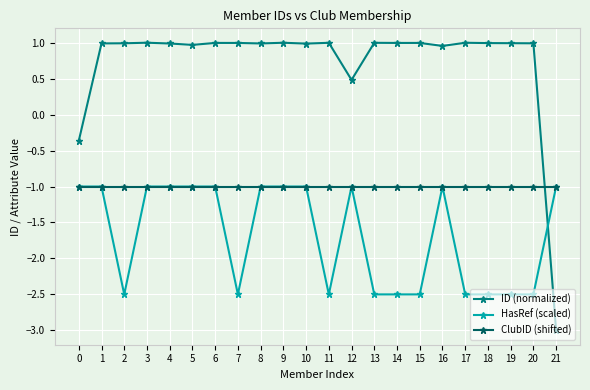

How many values in ID (normalized) are above zero?

20